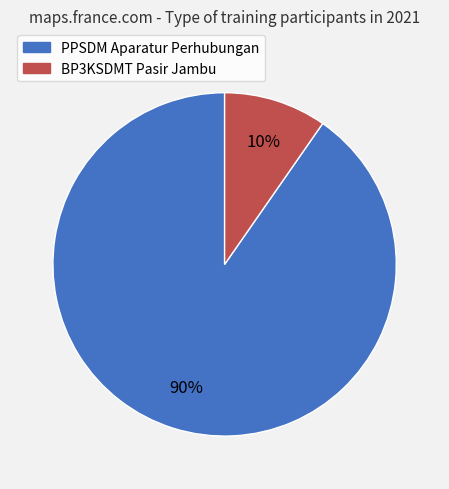

Which category accounts for the majority?

PPSDM Aparatur Perhubungan